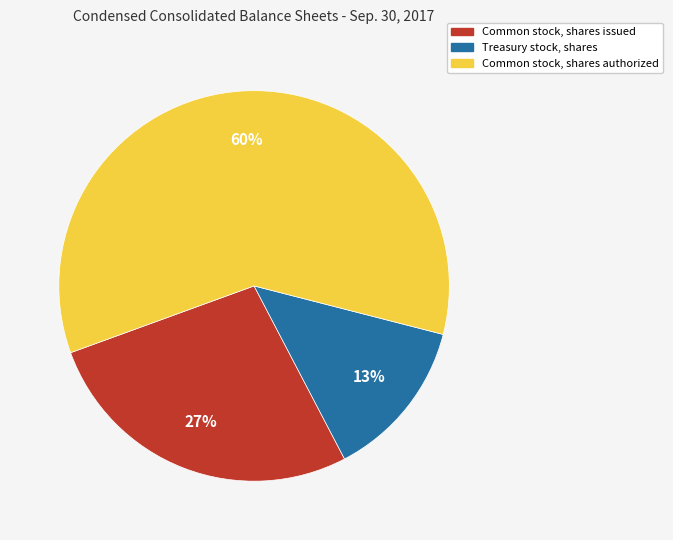

How many segments does this pie chart have?

3